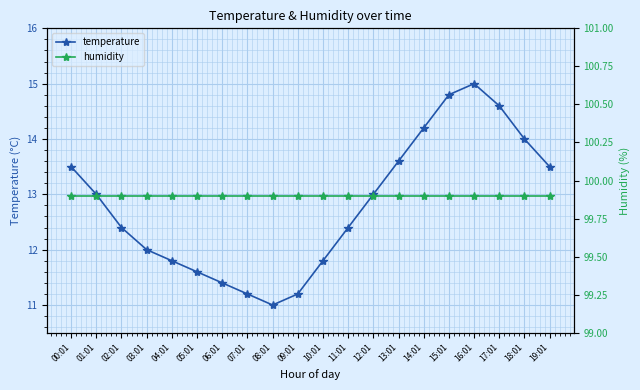

True or false: humidity and temperature cross at least once.

False